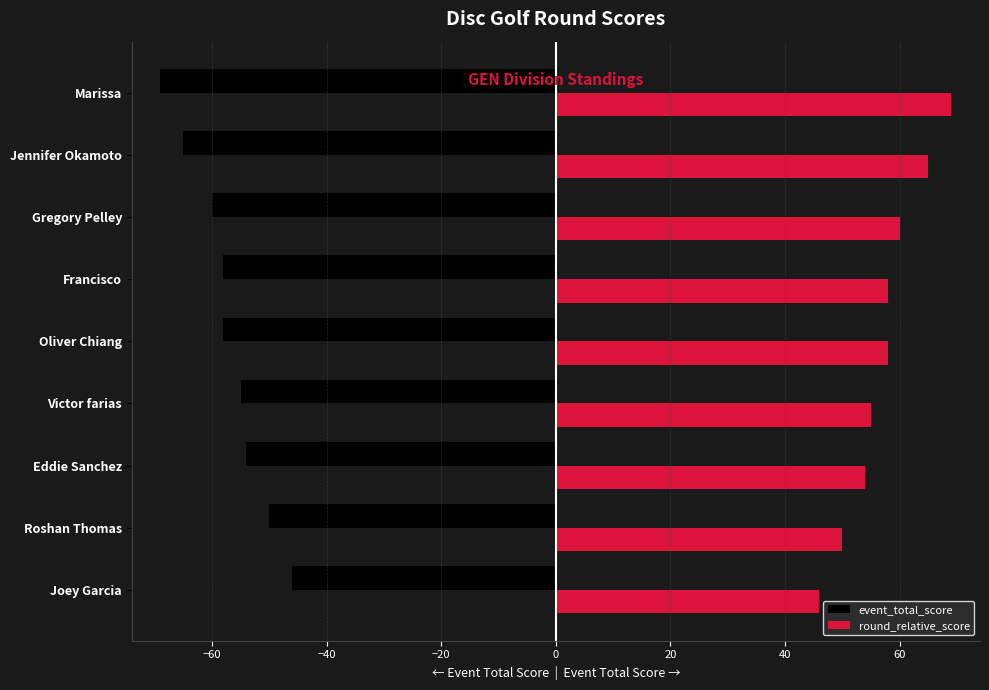

At how many categories does at least one series exceed 53?

7